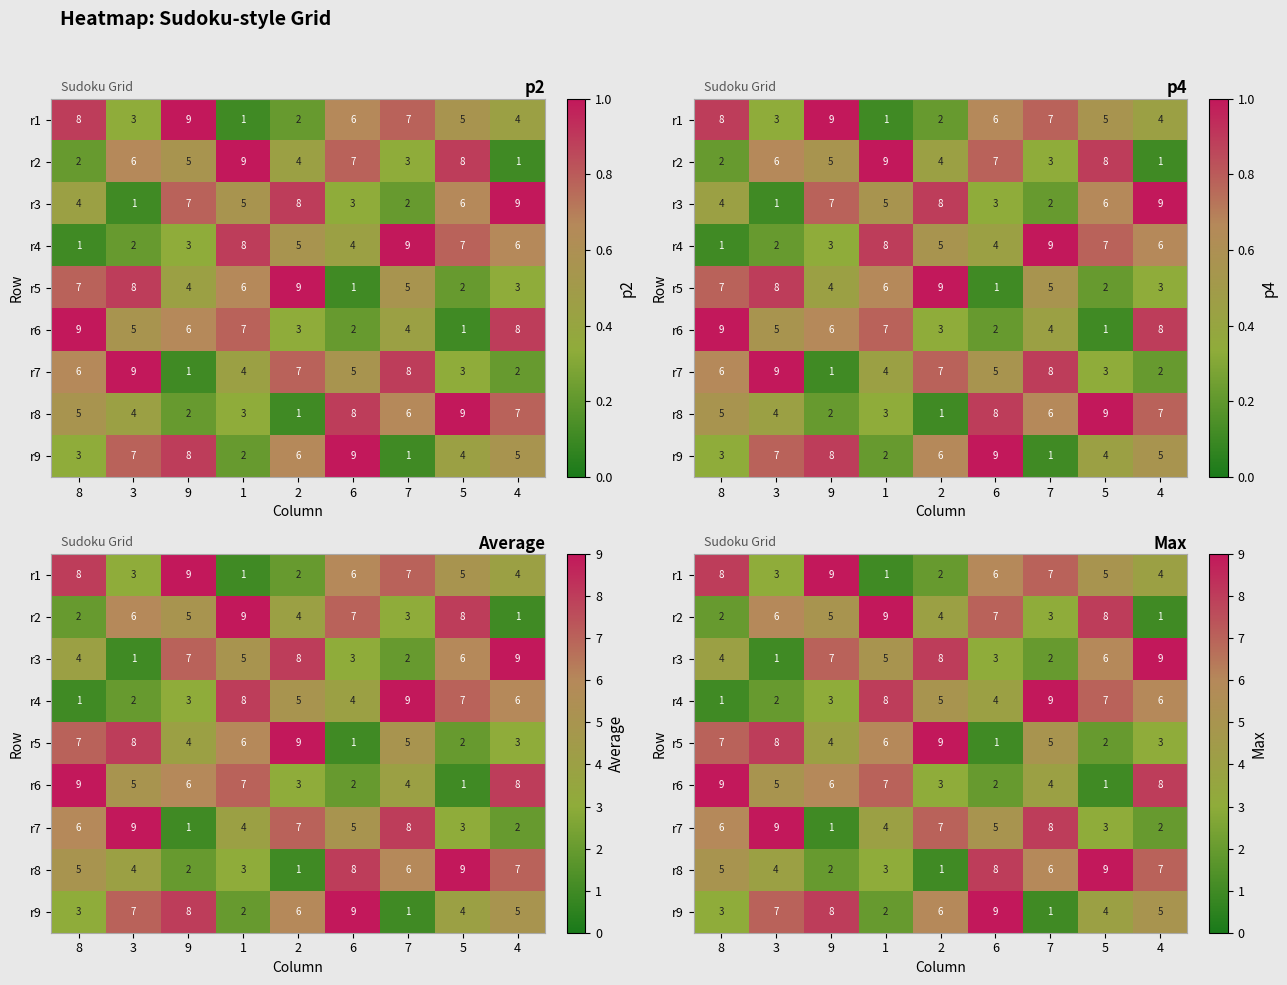

Is it true that r1 equals 9 at 9?

True